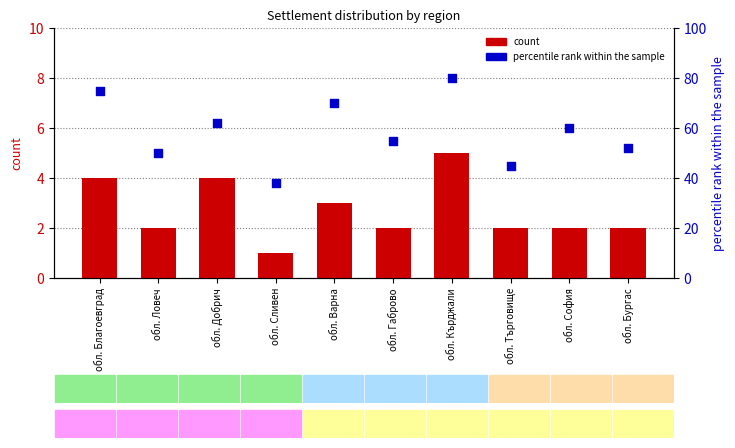

Which series reaches the minimum Y coordinate?

count